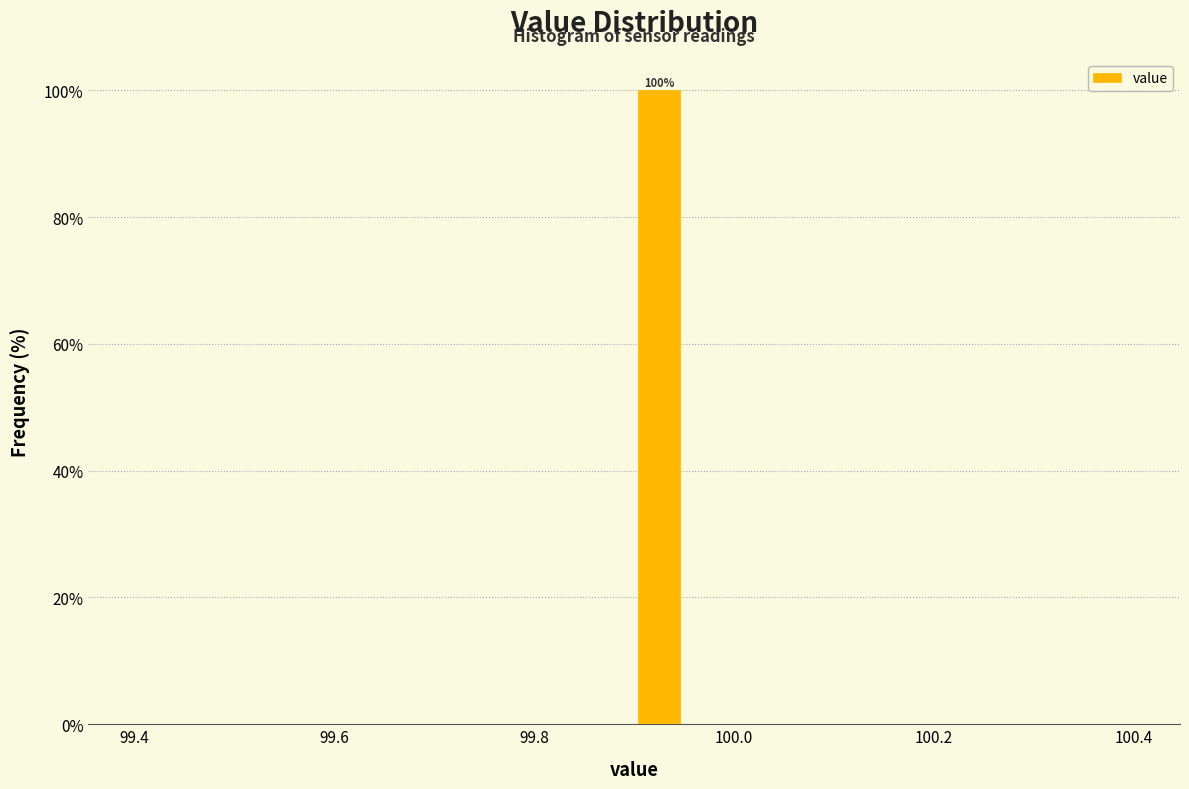

Read against the x-axis, roughly where is the centre of the tallest bar?

99.92